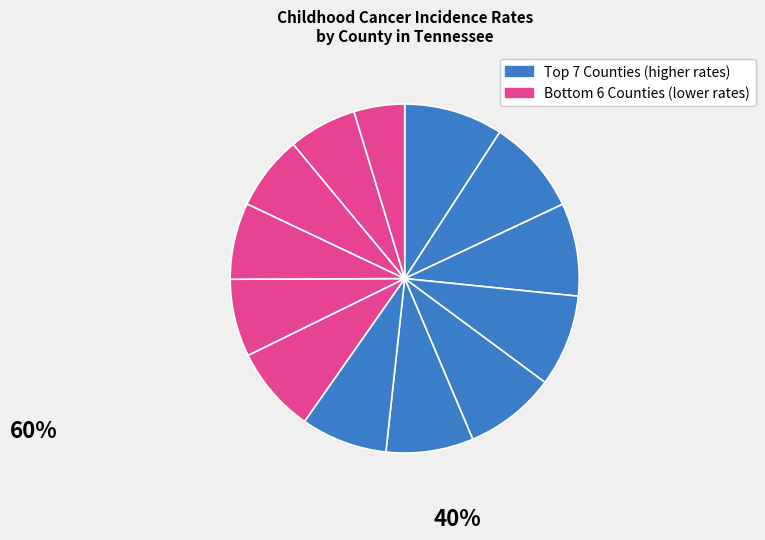

Count the number of slices in the pie.

13